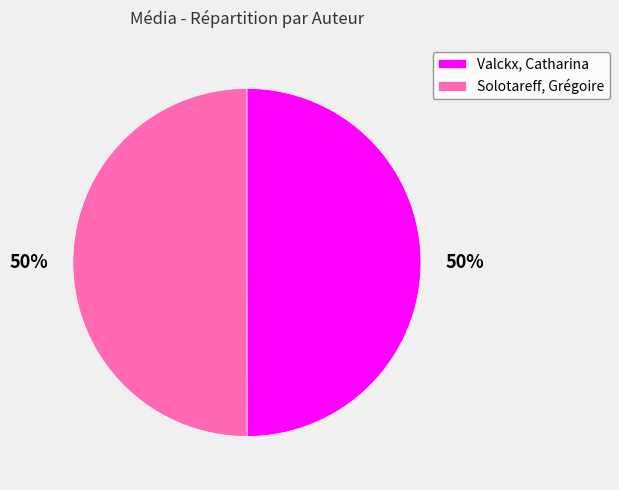

To the nearest percent, what is the combined percentage of Valckx, Catharina and Solotareff, Grégoire?

100%